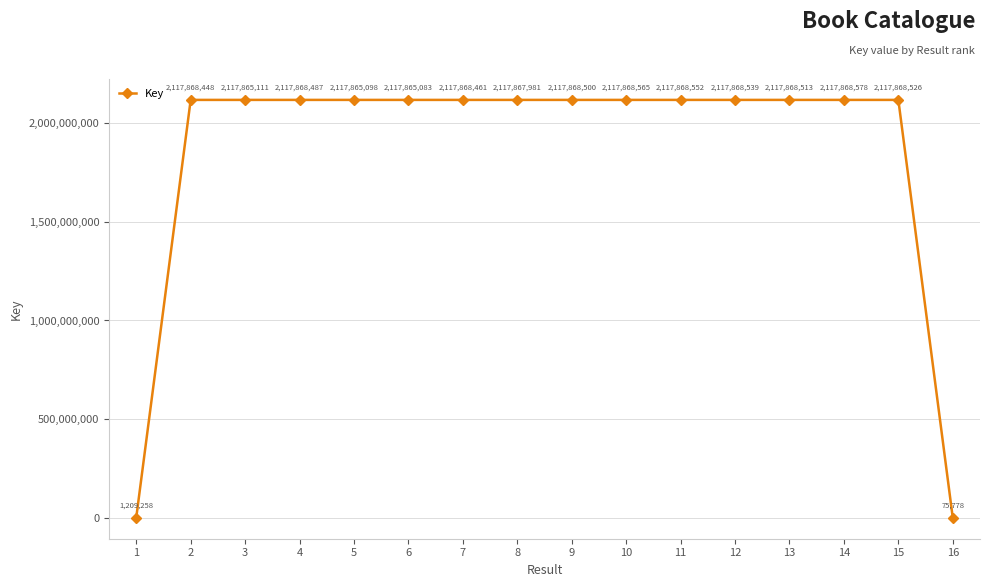

Is this an area chart (filled region under the line)?

No